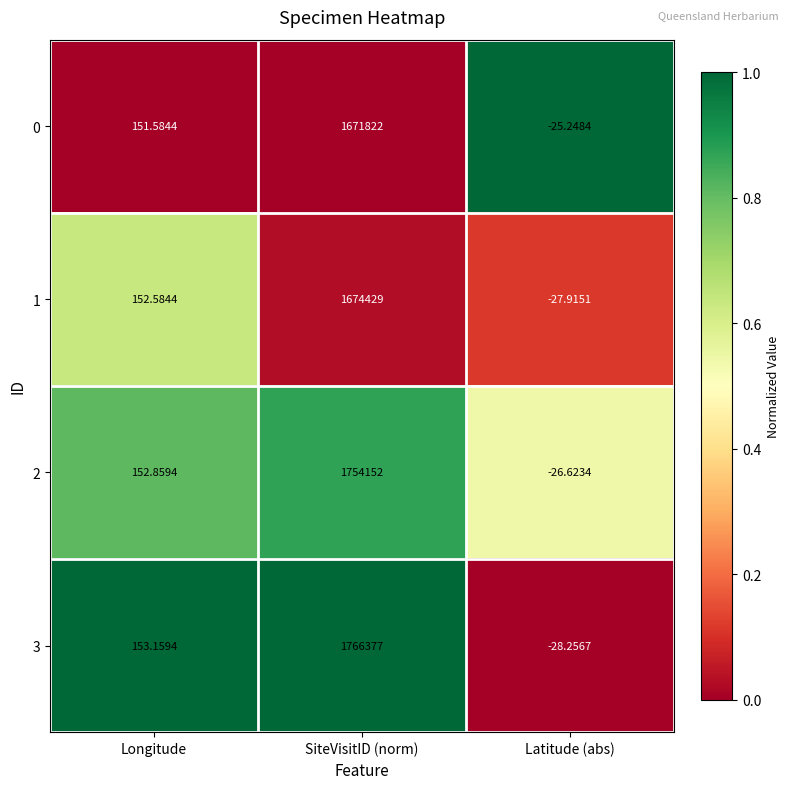

At which label does 2 reach its peak?

SiteVisitID (norm)